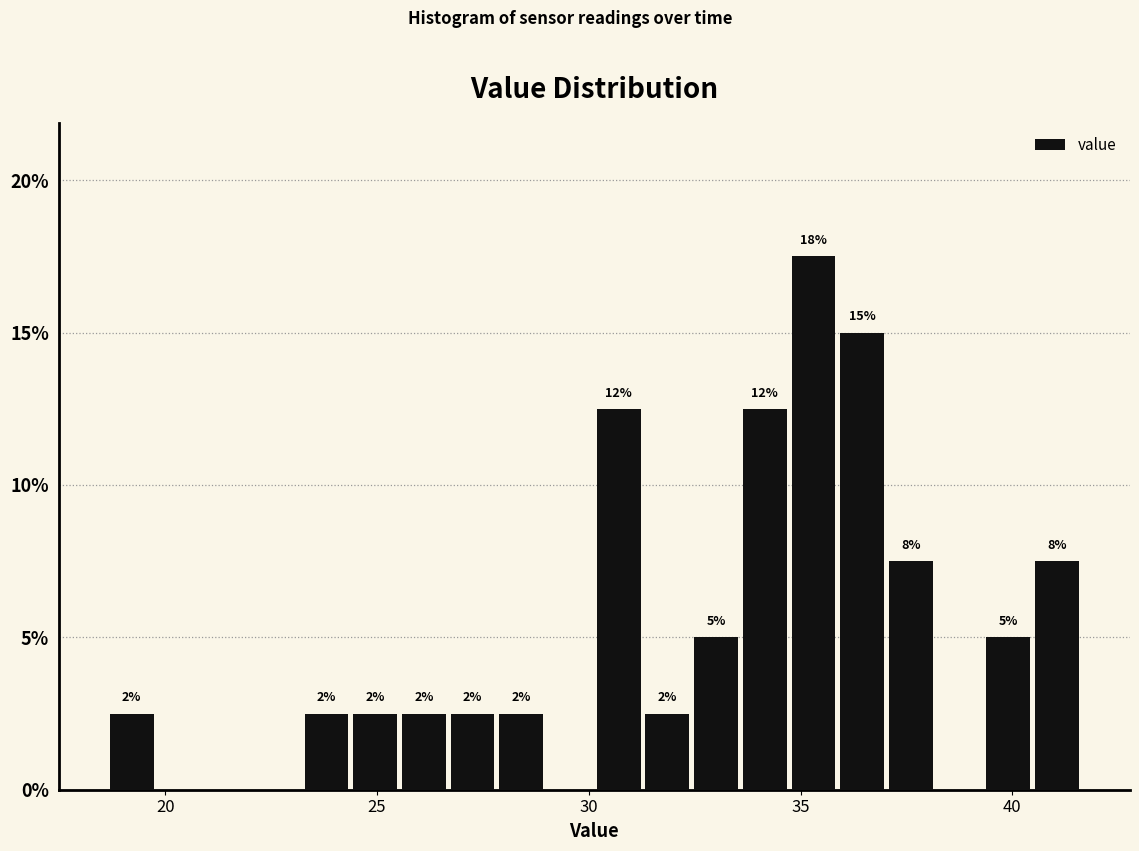

Read against the x-axis, roughly where is the centre of the tallest bar?

35.5